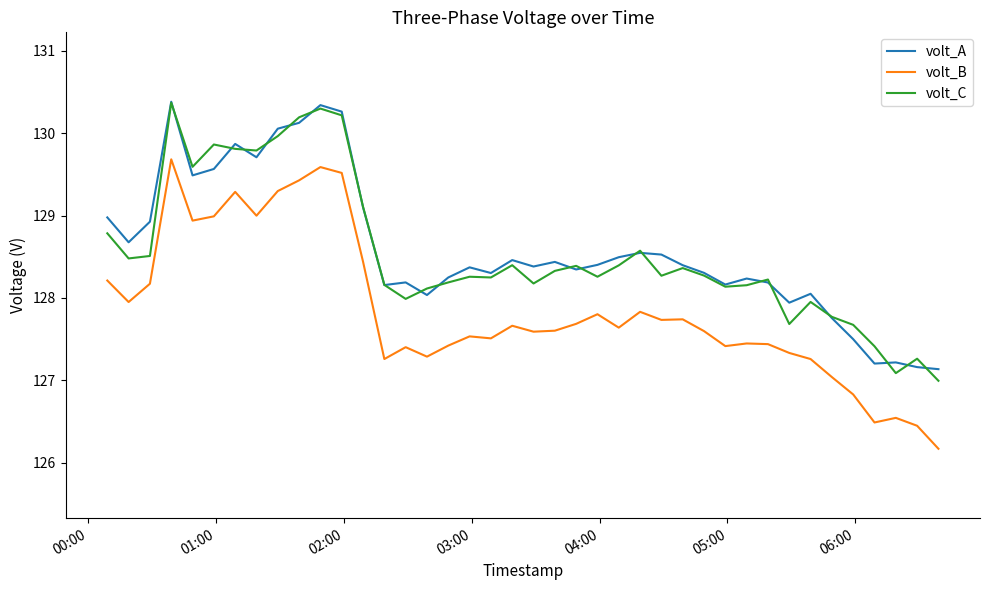

How many lines are shown in the chart?

3